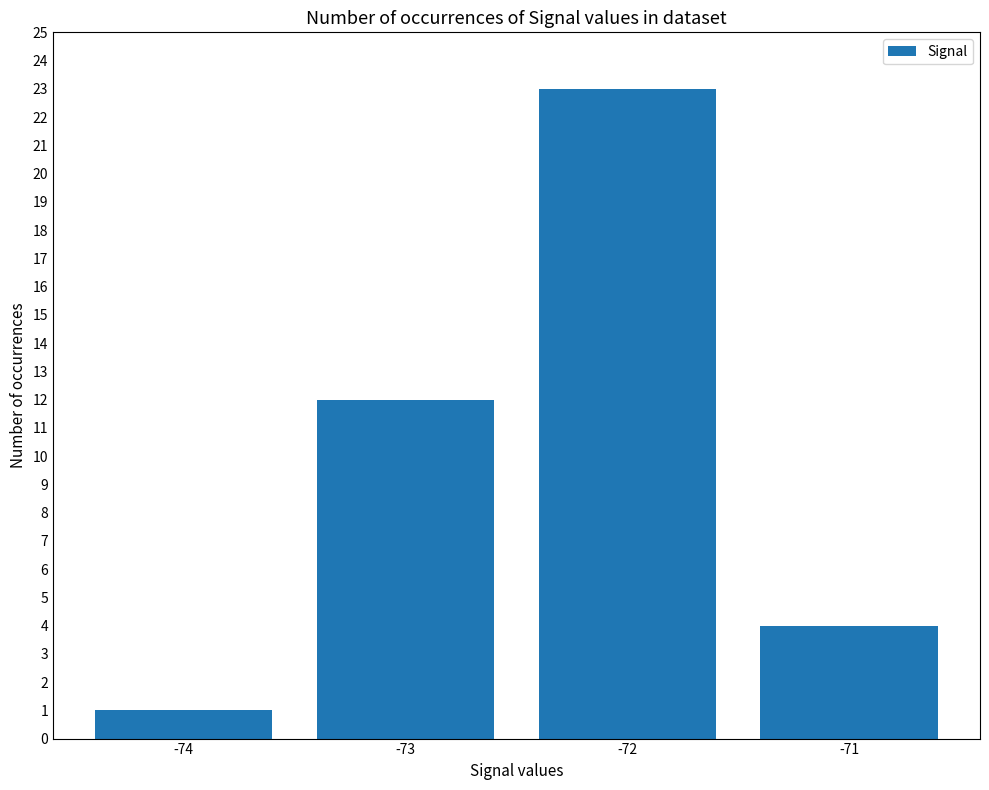

What is the change in value from -74 to -71?

+3